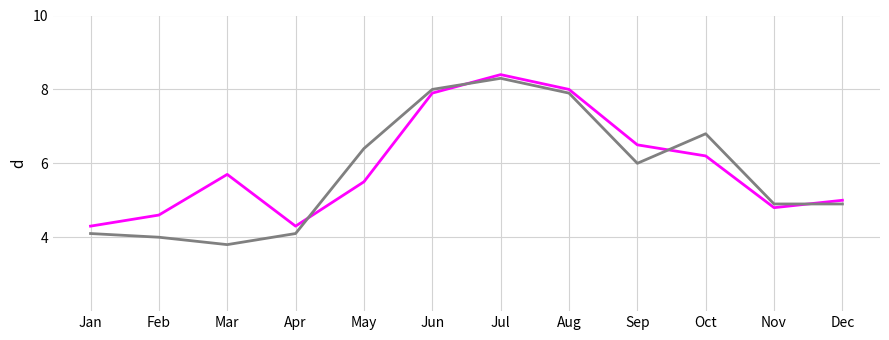

At which category is the sum across all series the highest?

Jul